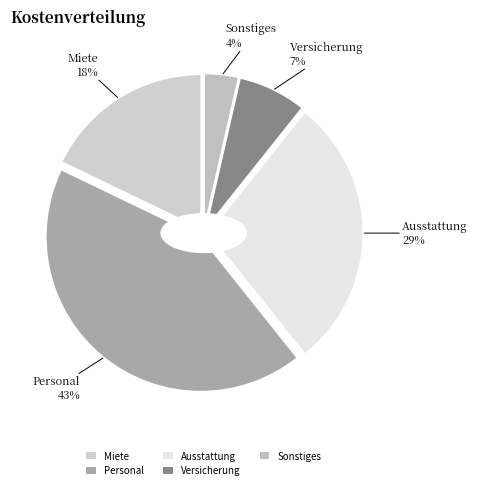

How many segments does this pie chart have?

5